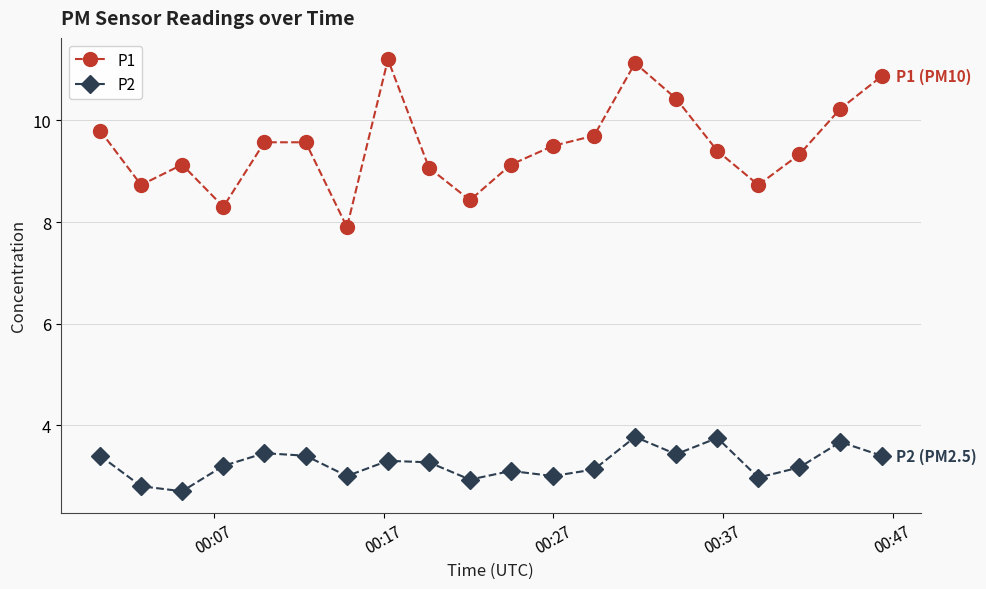

Count the number of data series in this chart.

2